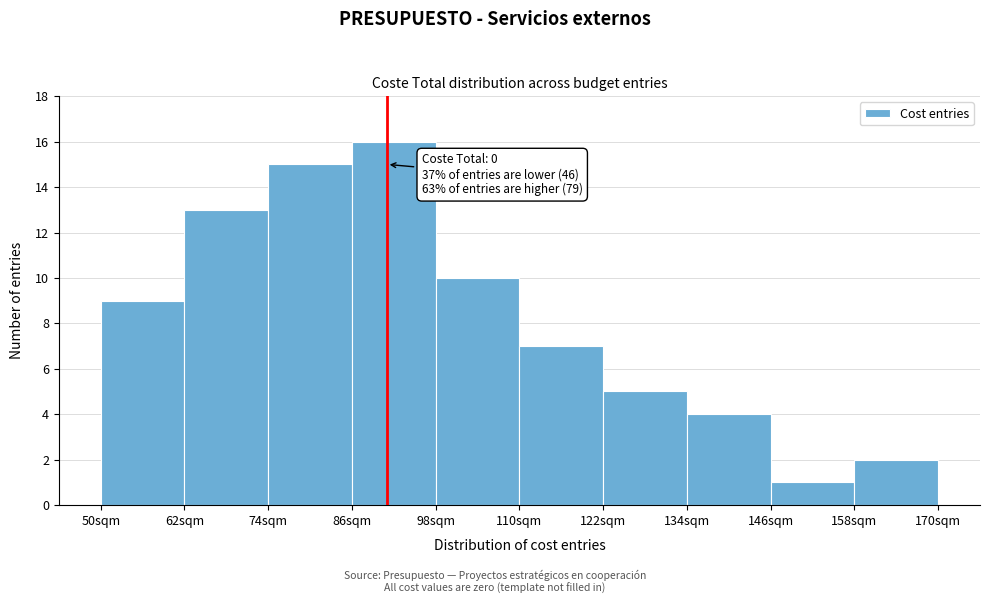

Over which range of the x-axis is the bar tallest?

86 to 98